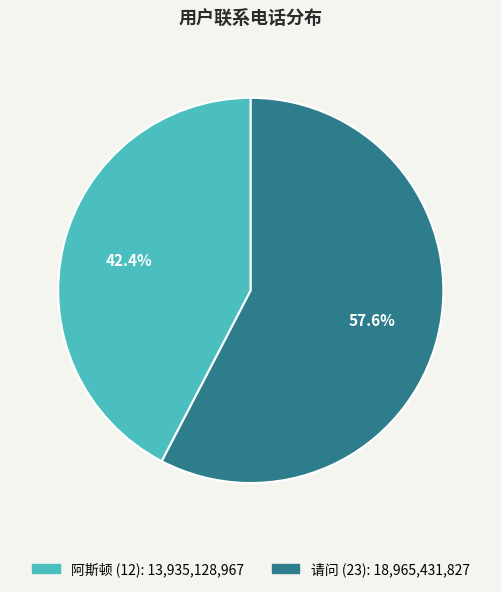

What is the majority slice?

请问 (23)